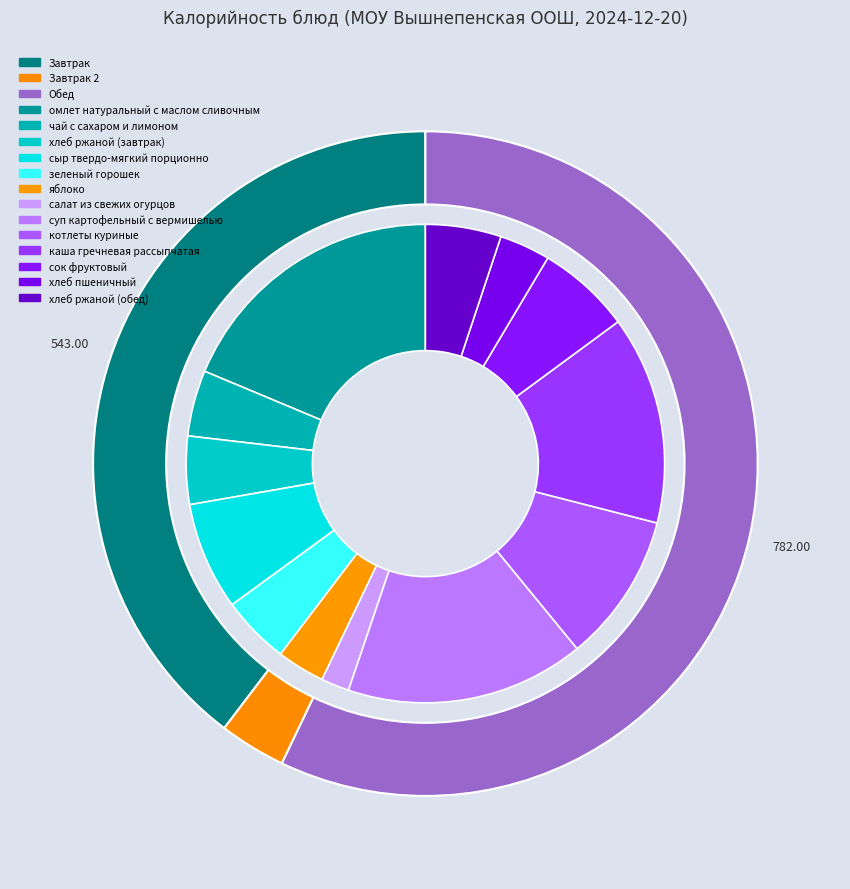

What is the largest slice in the pie chart?

омлет натуральный с маслом сливочным